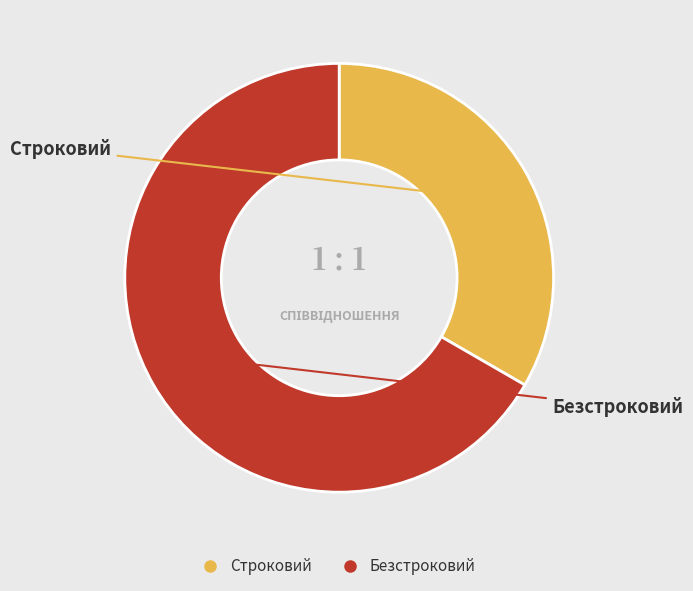

Is Безстроковий the majority of the pie?

Yes